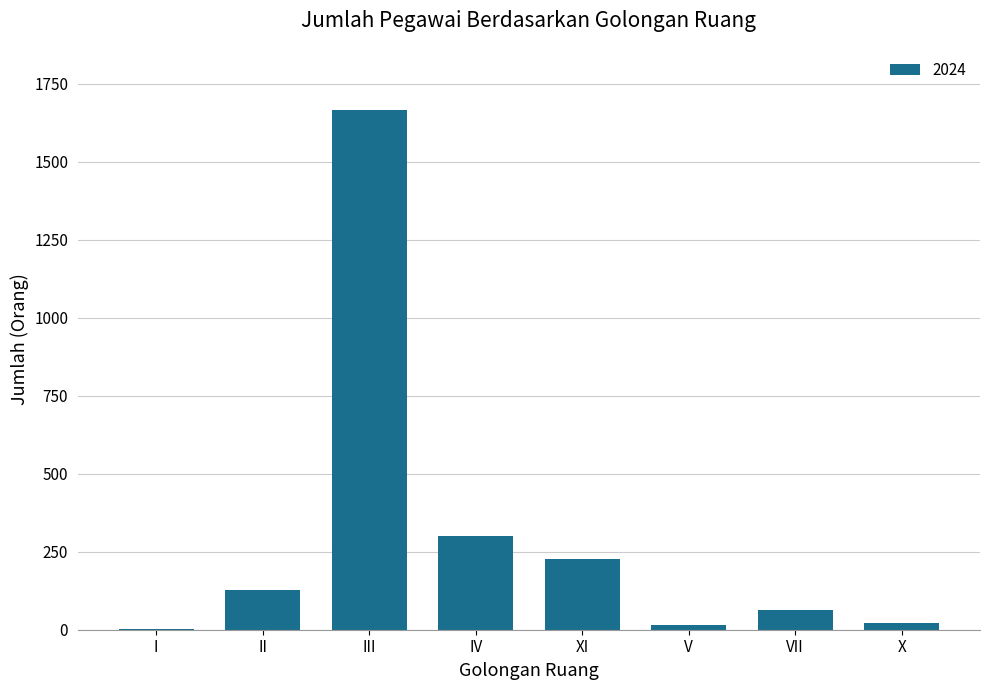

Are the bars horizontal?

No